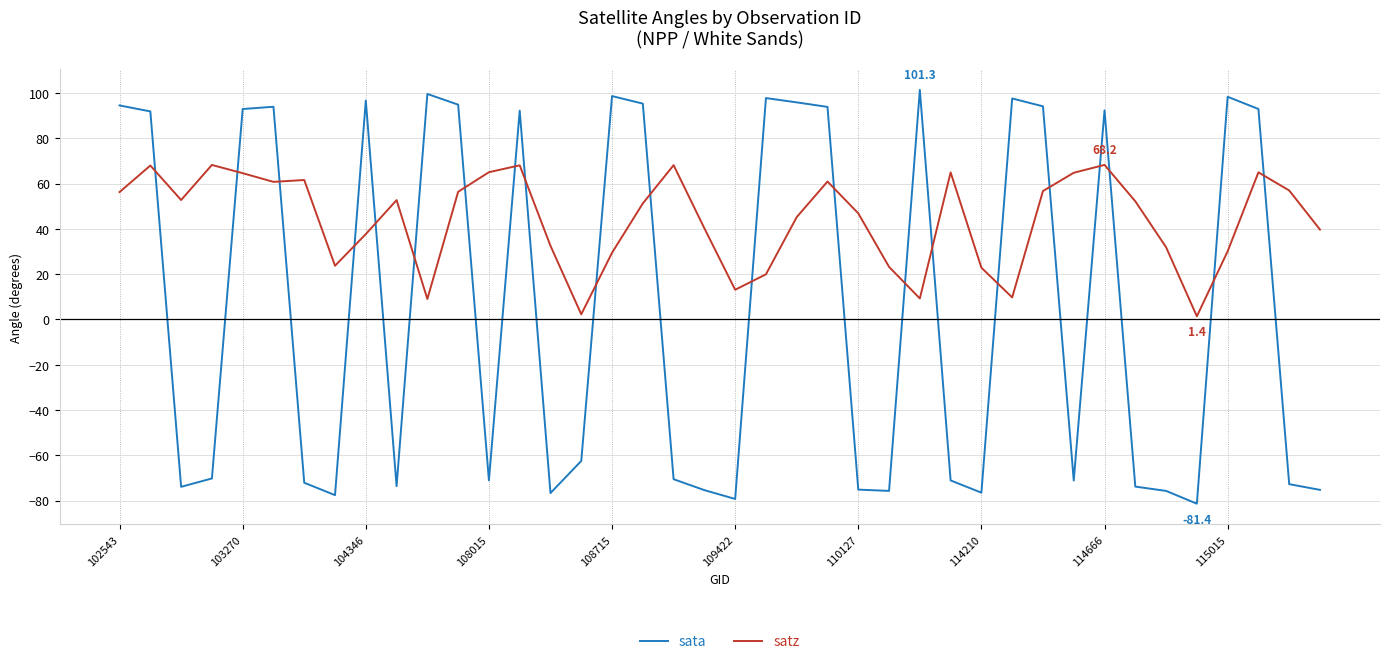

Which series has the widest spread of values?

sata